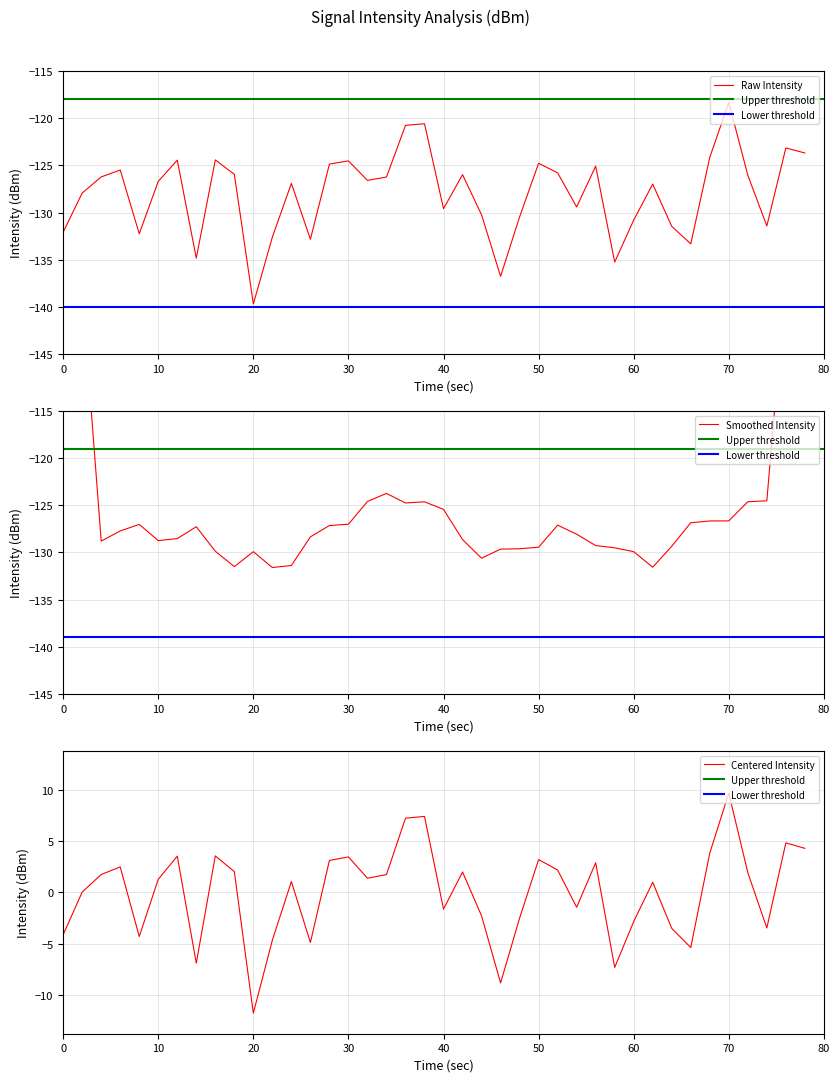

Which category has the highest value in the Raw Intensity series?

70